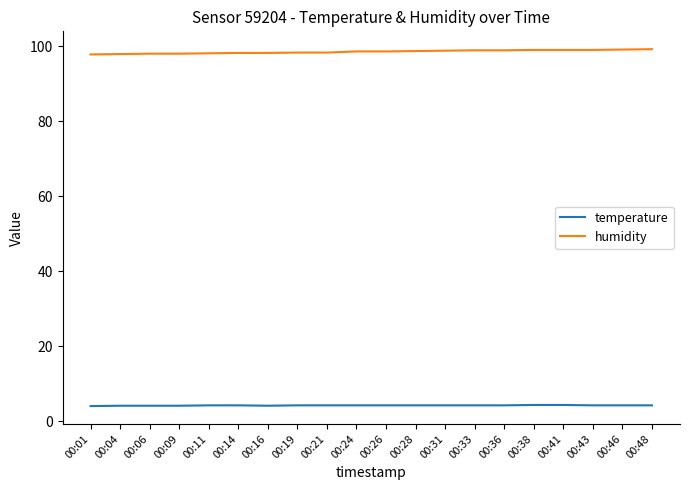

What is the total value across all series at 00:24?

102.9